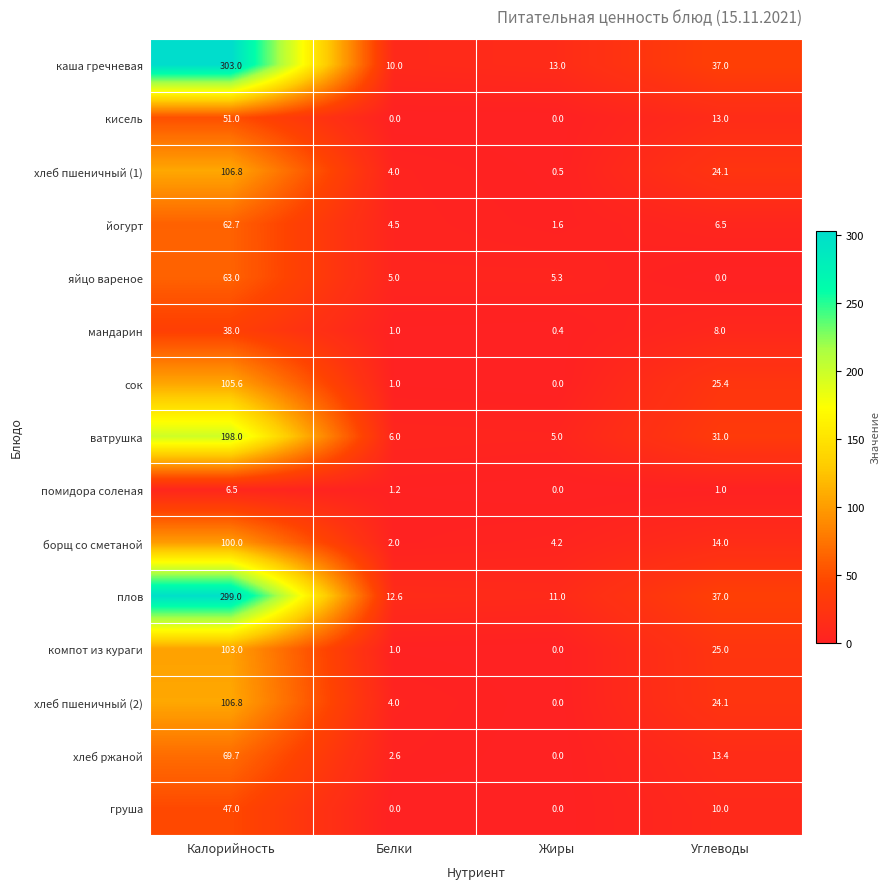

Is it true that помидора соленая equals 3.0 at Жиры?

False